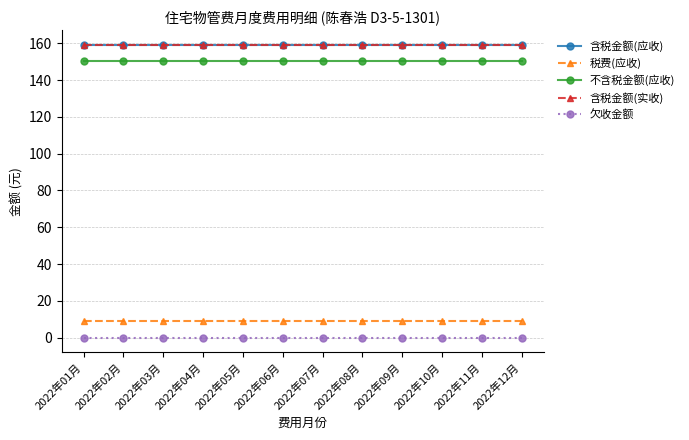

At which category does the chart reach its minimum across all series?

2022年01月